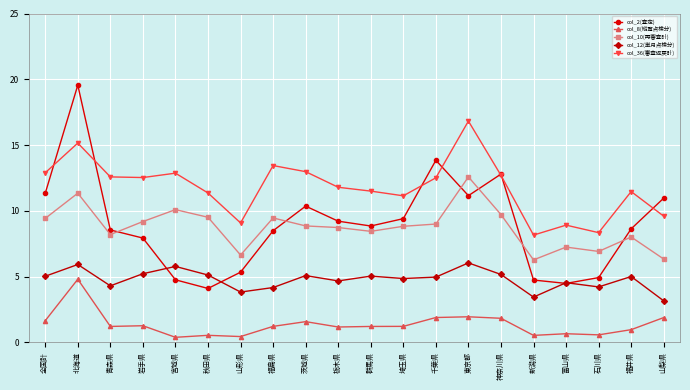

Is this an area chart (filled region under the line)?

No